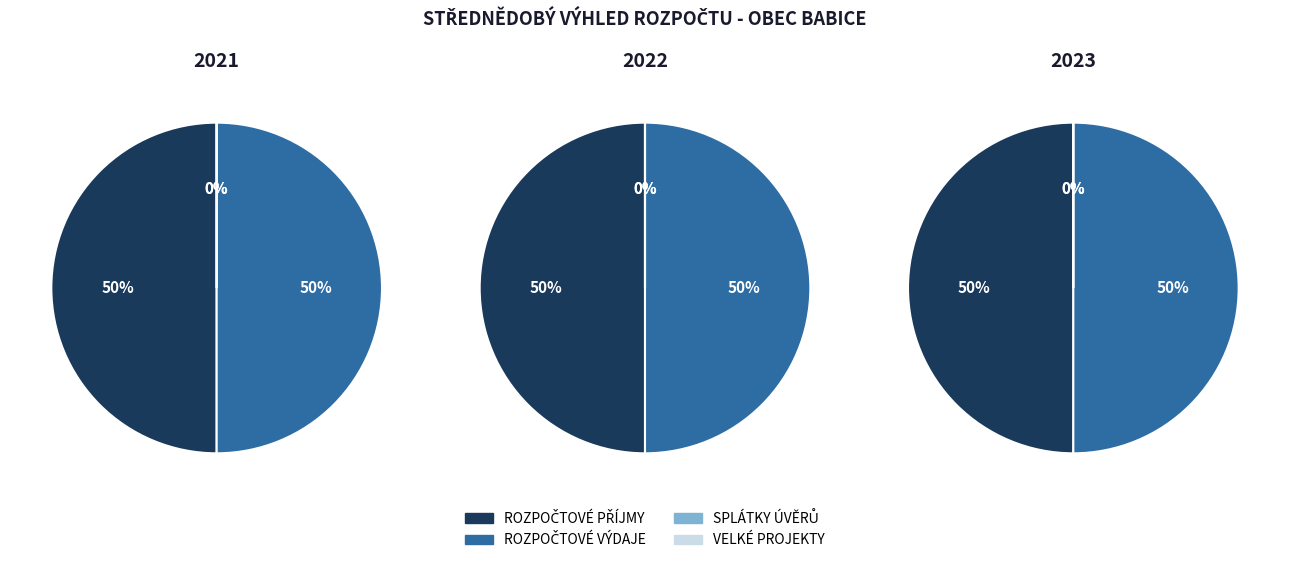

Is there a majority slice in this chart?

No